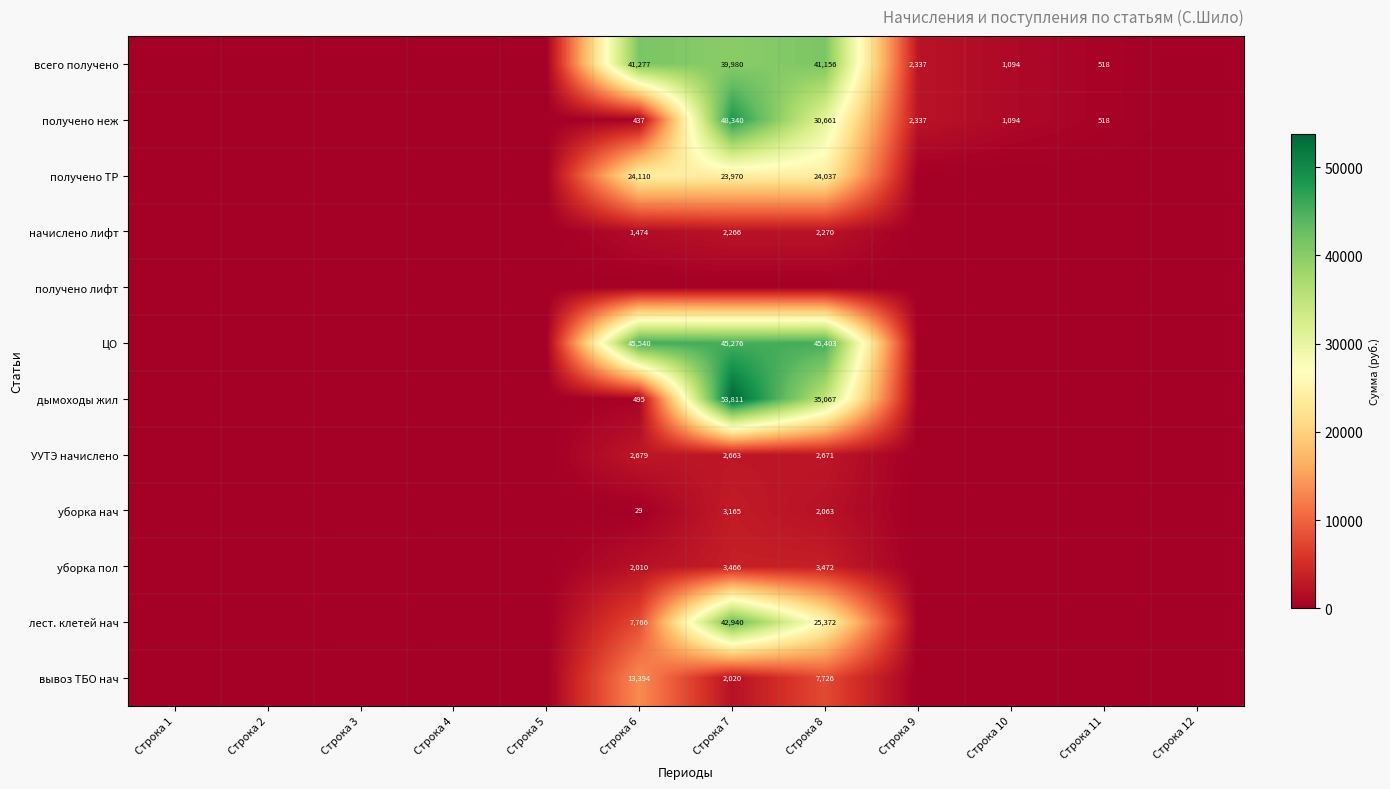

What is the maximum value shown in the chart?

53811.3